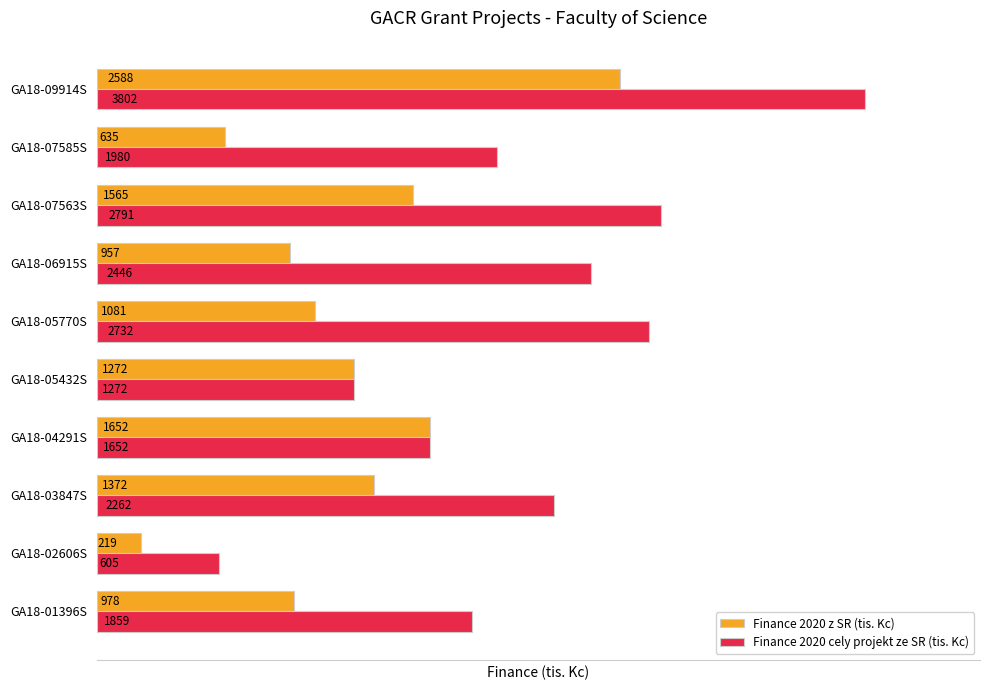

Which series has the largest total across all categories?

Finance 2020 cely projekt ze SR (tis. Kc)